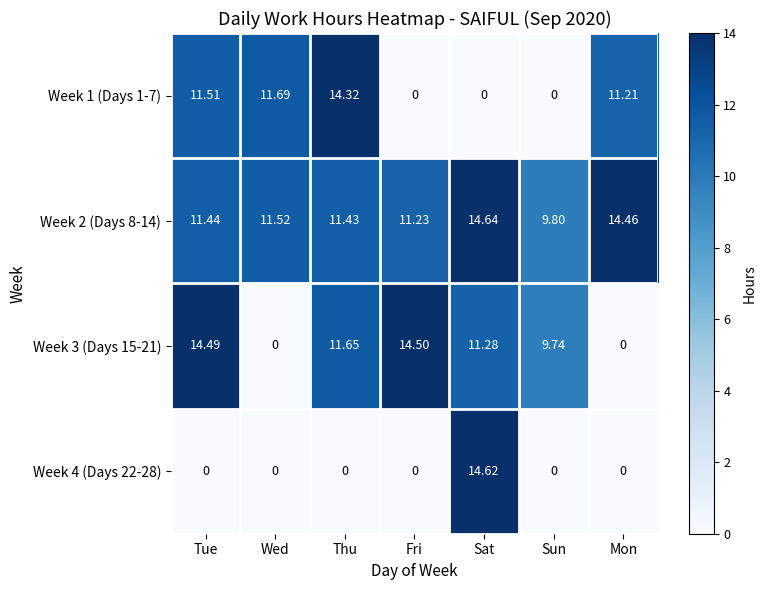

Which category has the highest value in the Week 2 (Days 8-14) series?

Sat